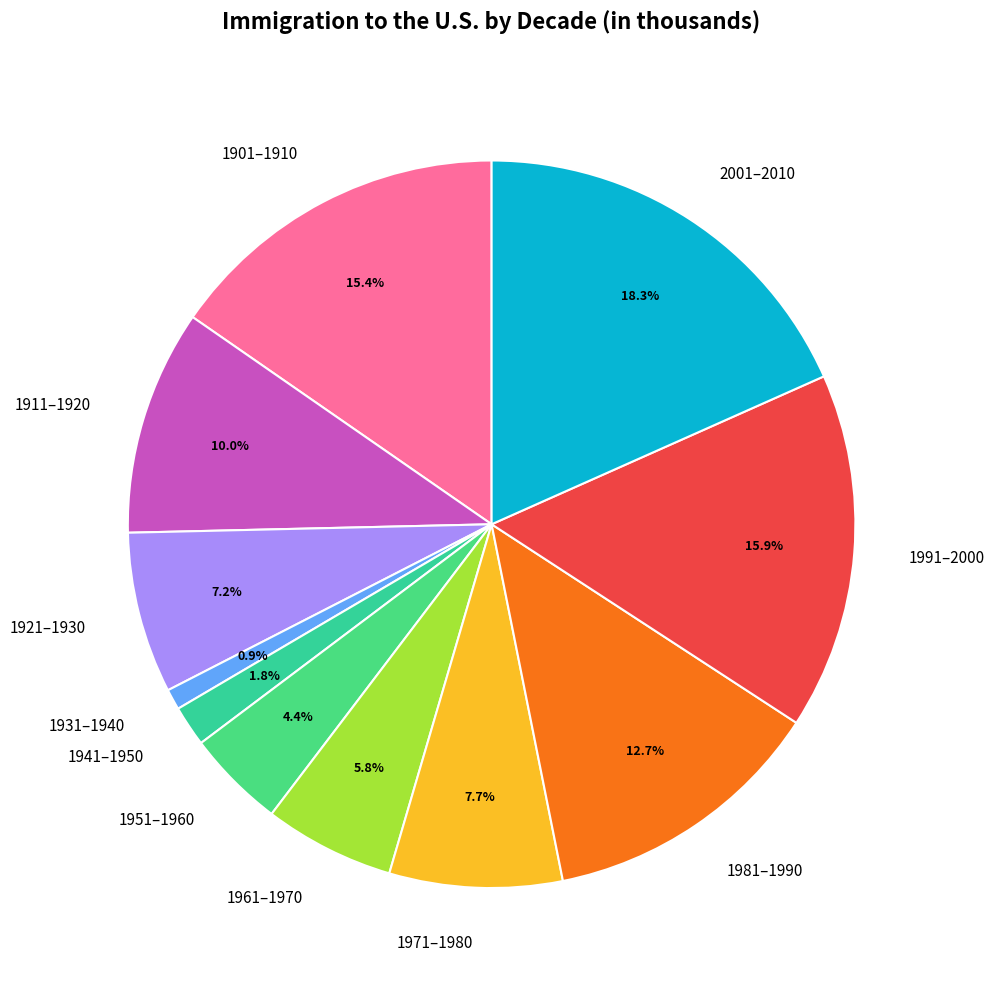

How many segments does this pie chart have?

11